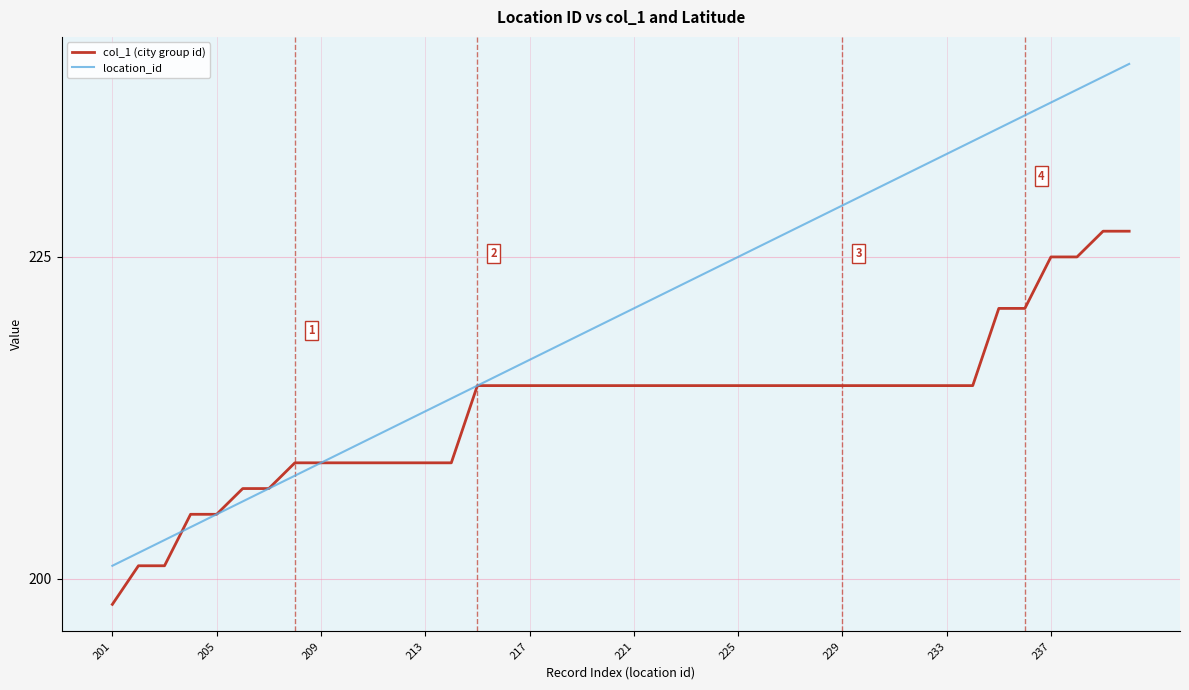

Which series has the largest total across all categories?

location_id